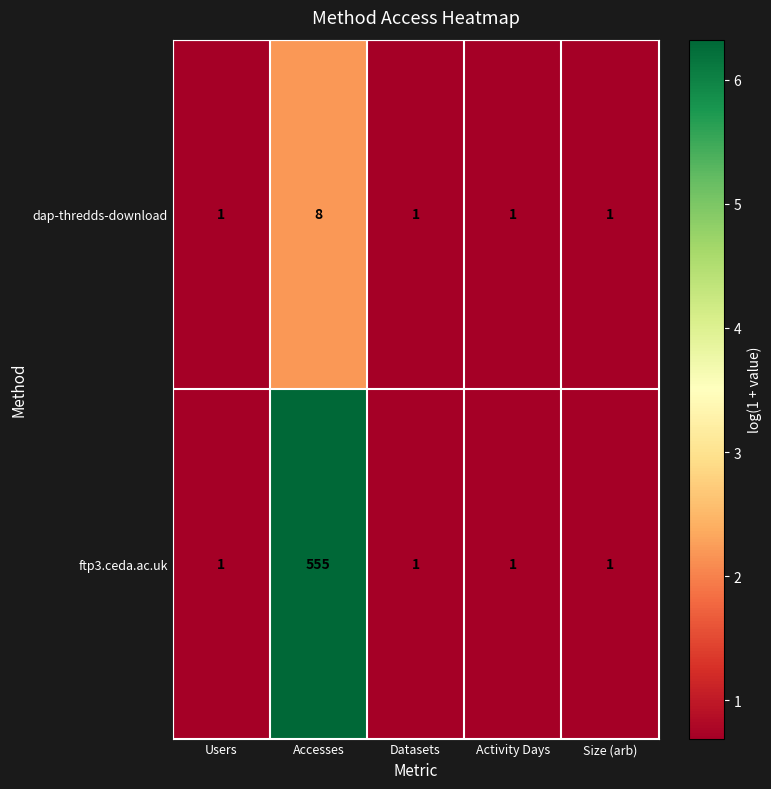

What is the difference between the maximum and minimum values in the dap-thredds-download series?

7